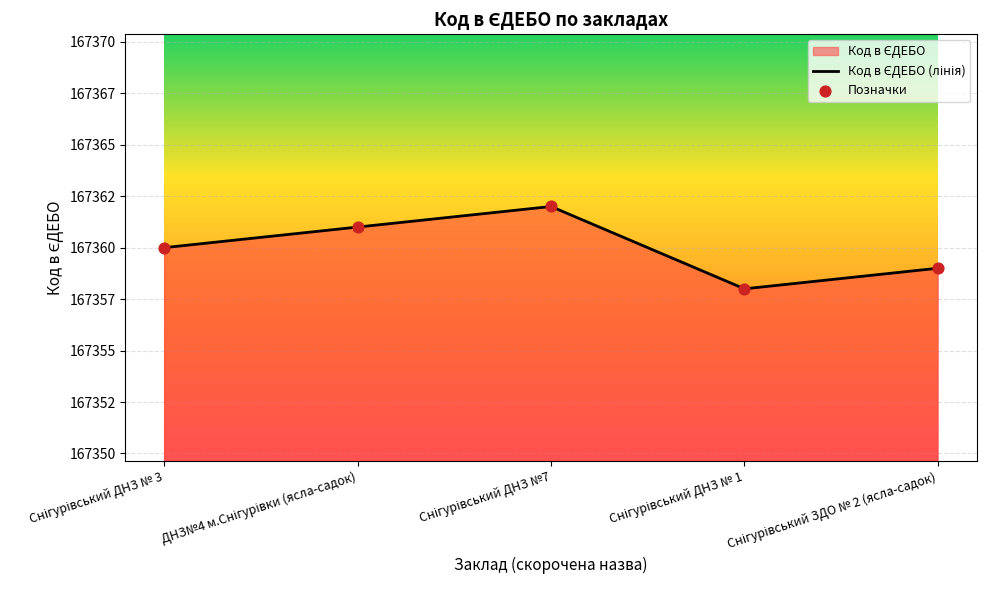

Which series reaches the maximum Y coordinate?

Код в ЄДЕБО (лінія)